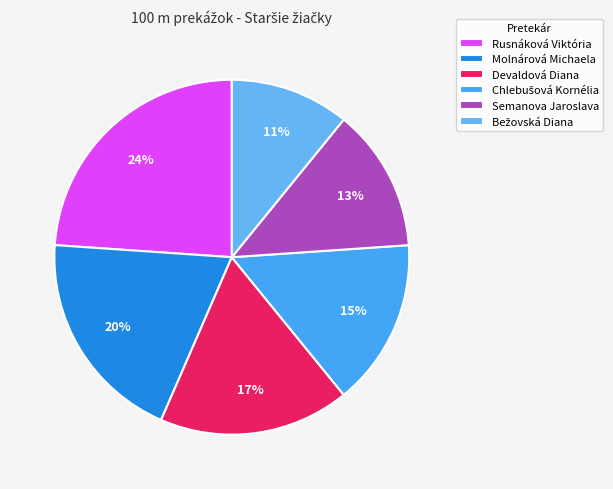

To the nearest percent, what portion does Molnárová Michaela represent?

20%